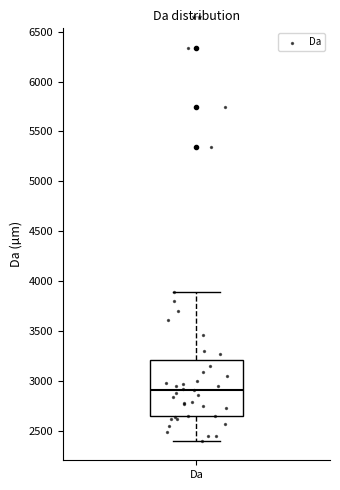

Transcribe this box plot: give where the median line is, the range the box spans, and where the two whiskers end, as read against the y-axis. The values are not printed on the chart, so give them approximately, as read against the axis.

median 2900, box 2650 to 3200, whiskers 2400 to 3900